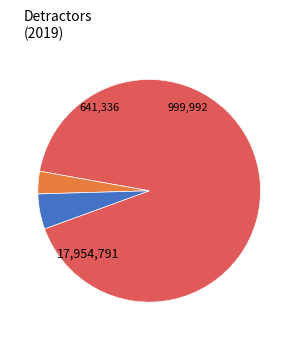

Does any single category account for the majority?

Yes